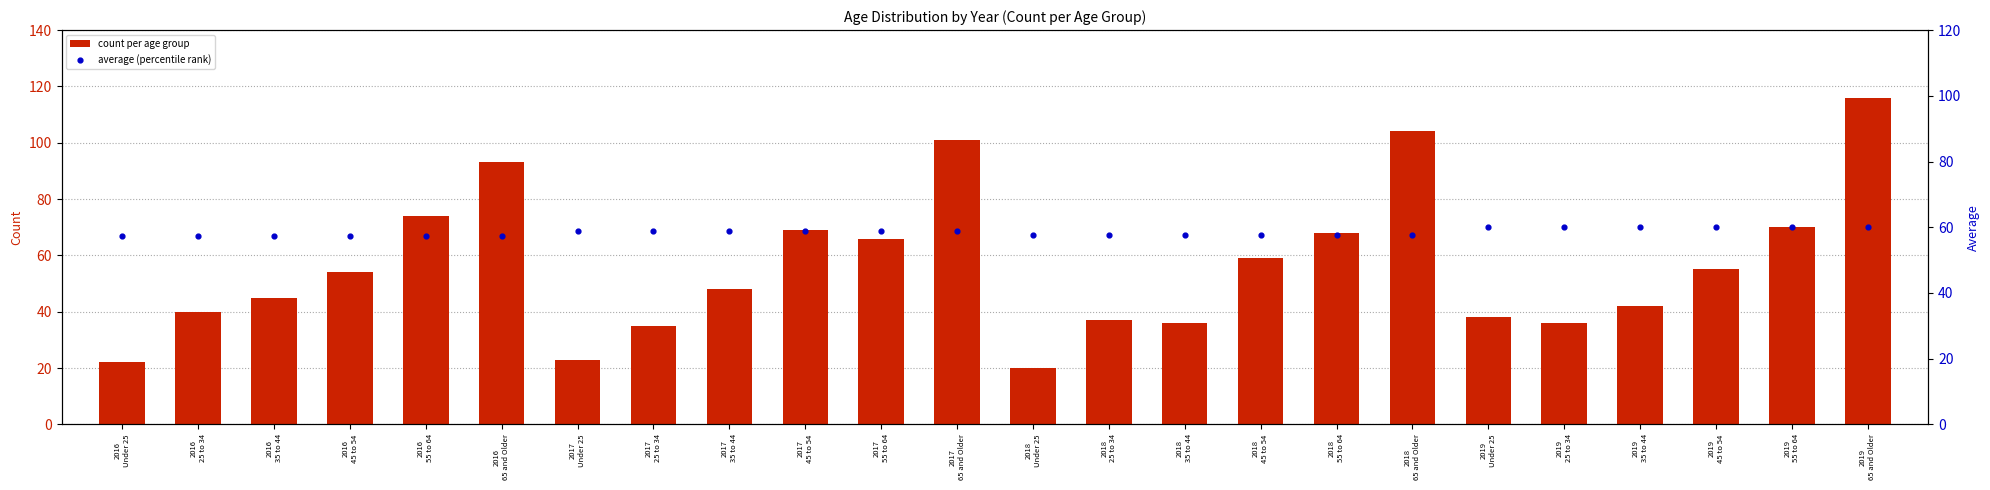

What are all the series names shown in the legend?

count per age group, average (percentile rank)